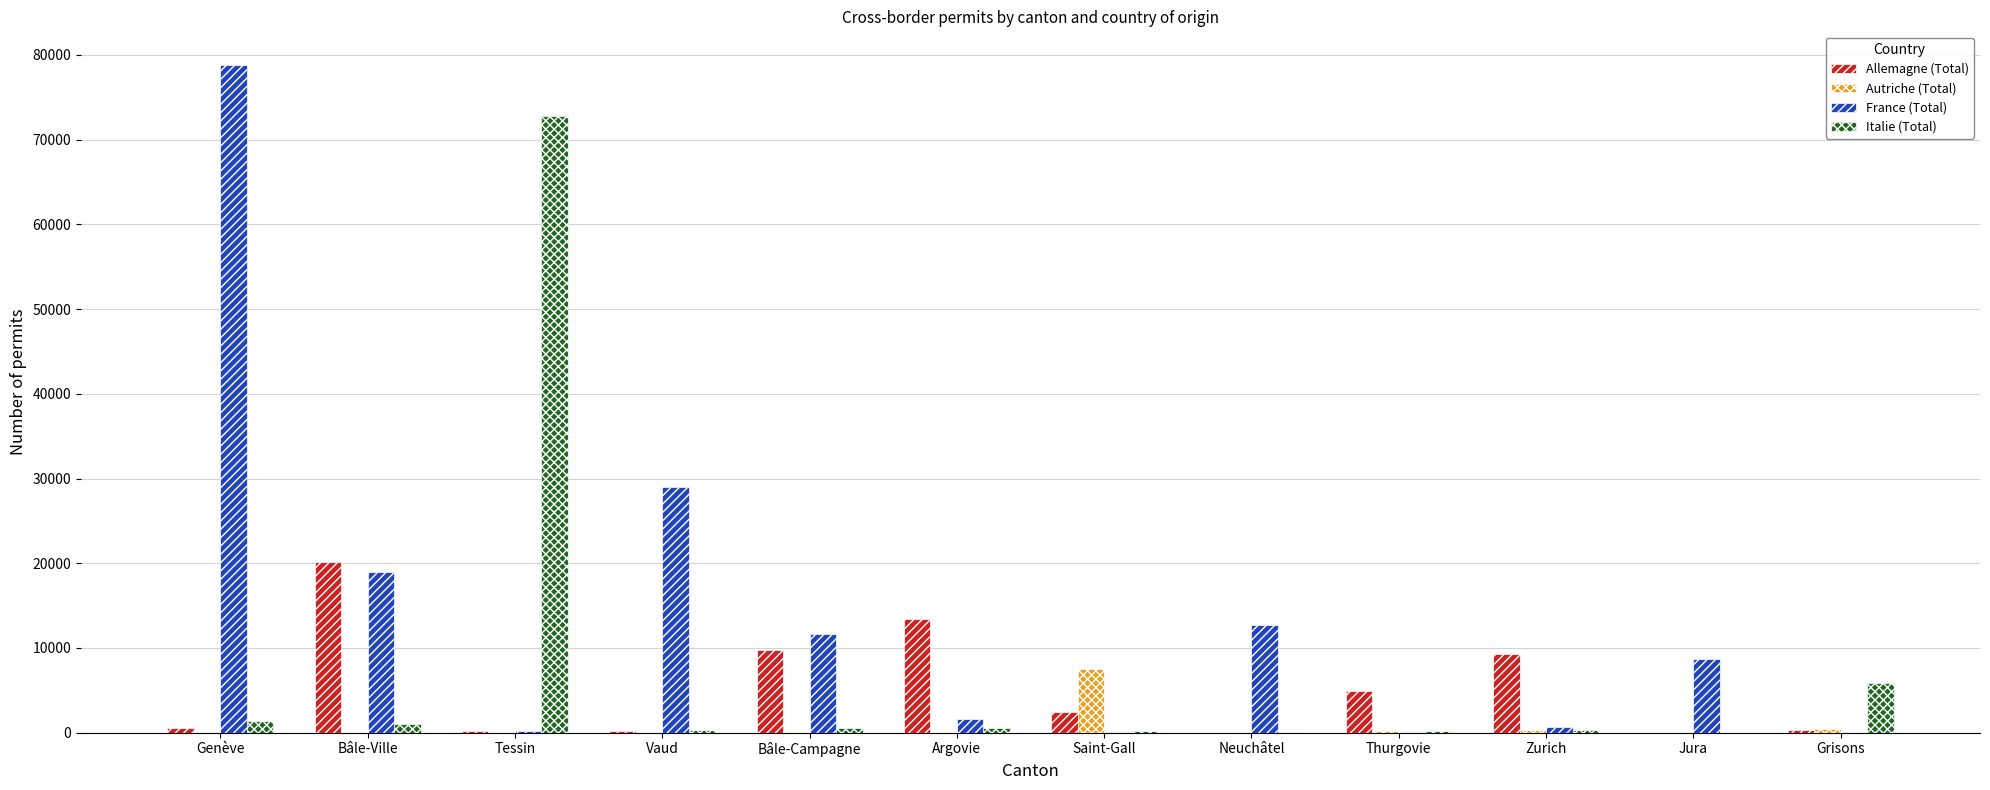

True or false: Italie (Total) has a value of 118062 at Tessin.

False